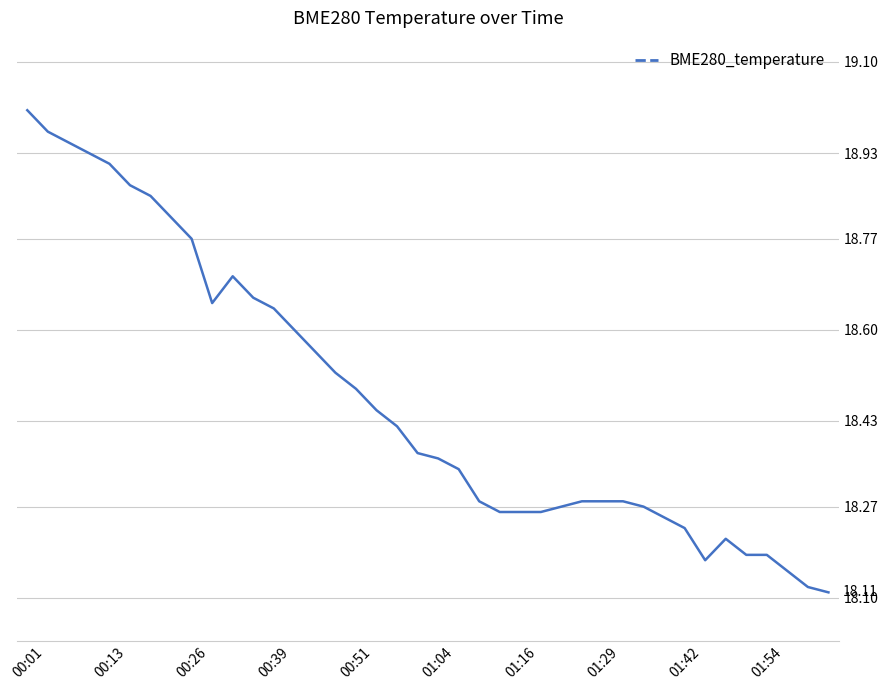

What is the difference between the maximum and minimum values?

0.9